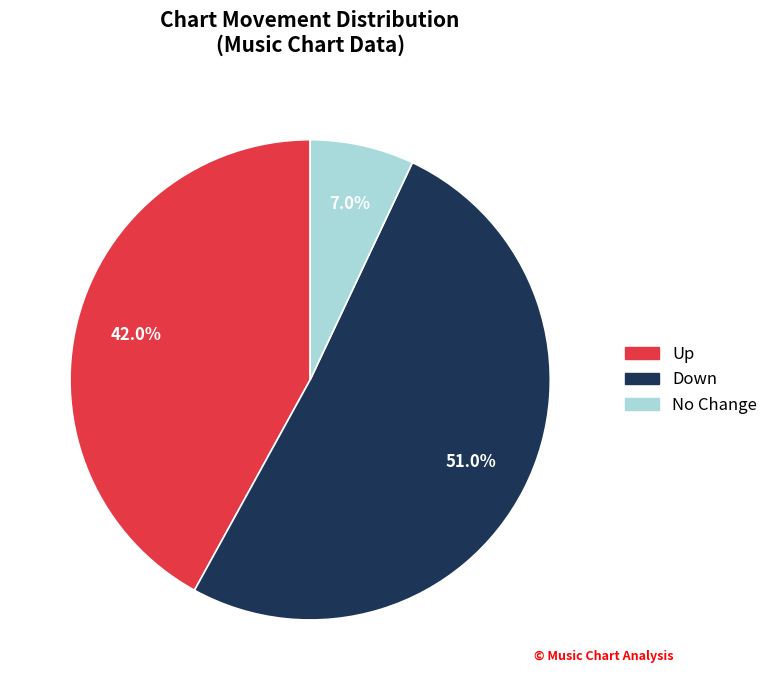

Does any single category account for the majority?

Yes